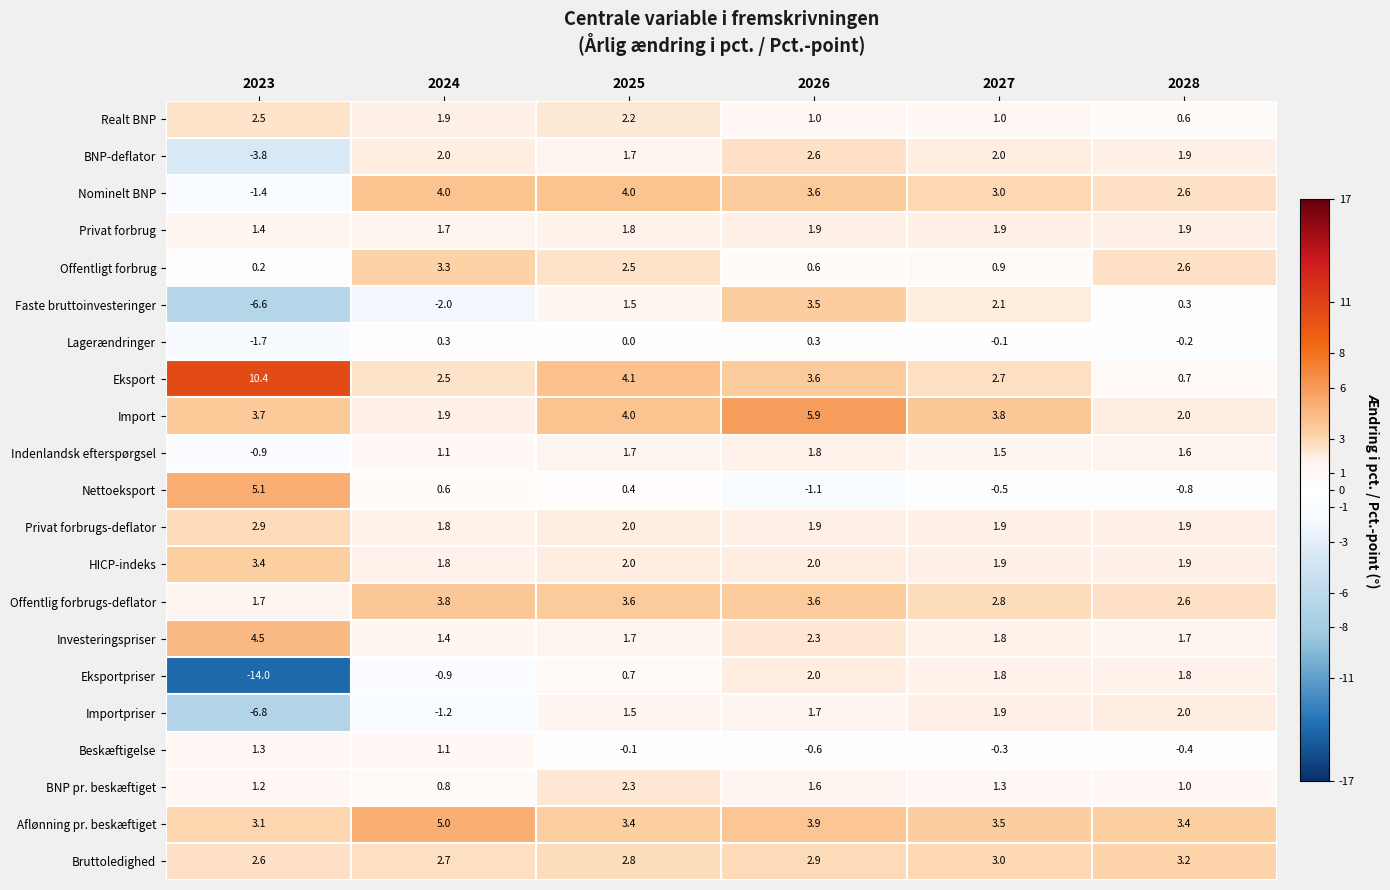

The value of Privat forbrugs-deflator at 2028 is 2.9. True or false?

False